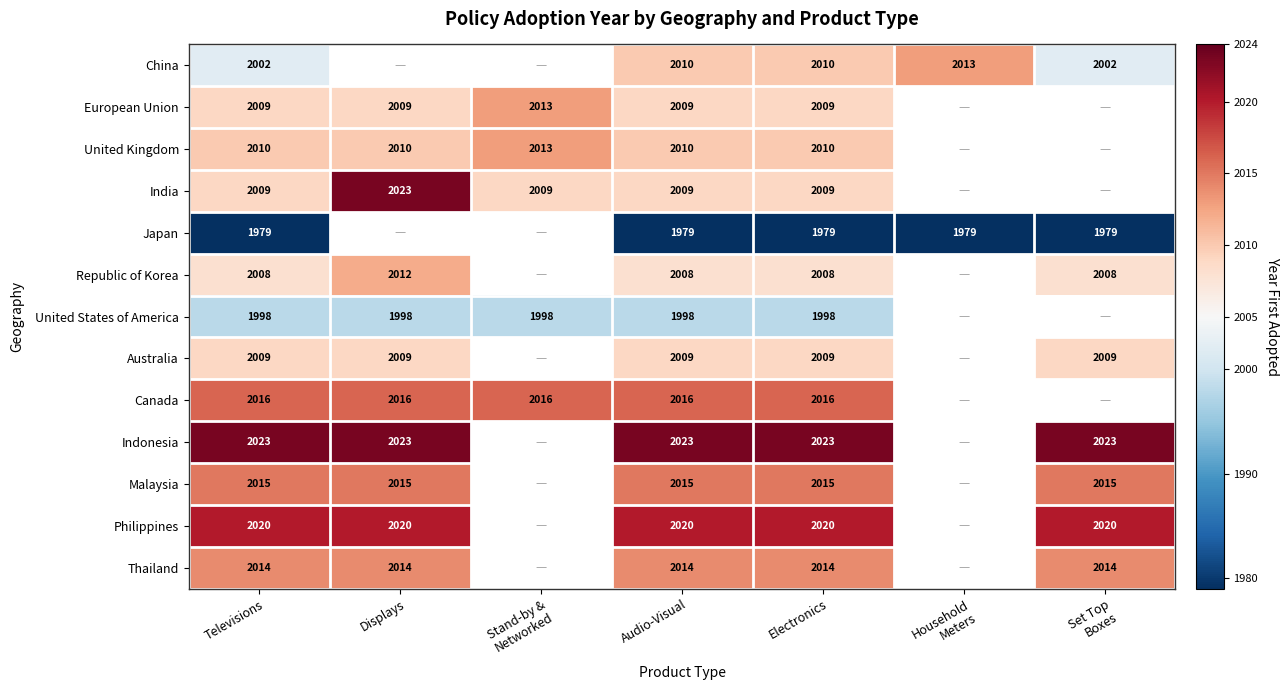

What is the difference between the highest and lowest values at Televisions?

44